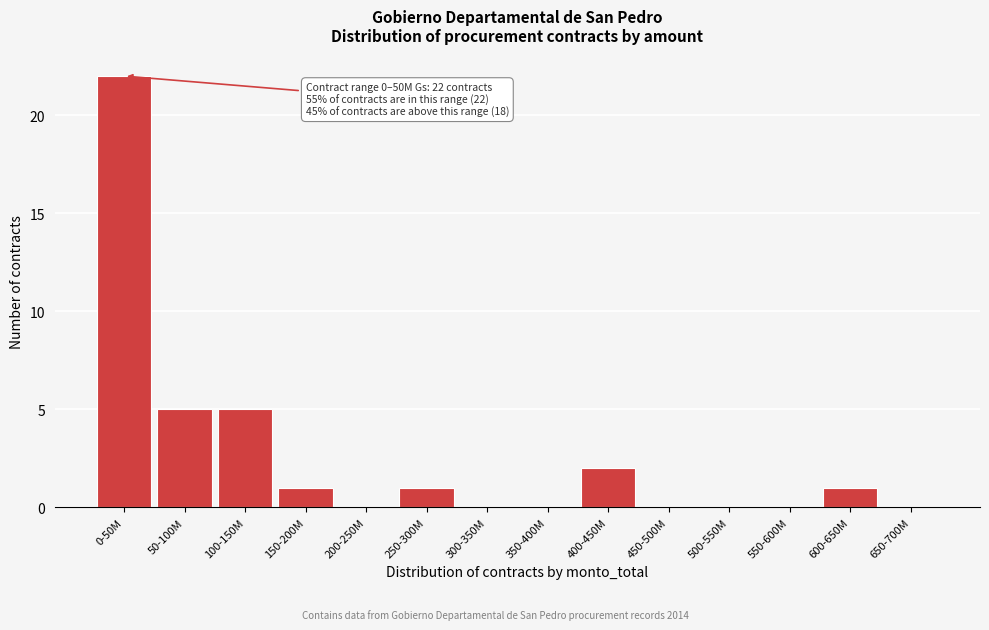

Reading left to right, list all the values displayed in this chart.

0-50M=22	50-100M=5	100-150M=5	150-200M=1	200-250M=0	250-300M=1	300-350M=0	350-400M=0	400-450M=2	450-500M=0	500-550M=0	550-600M=0	600-650M=1	650-700M=0